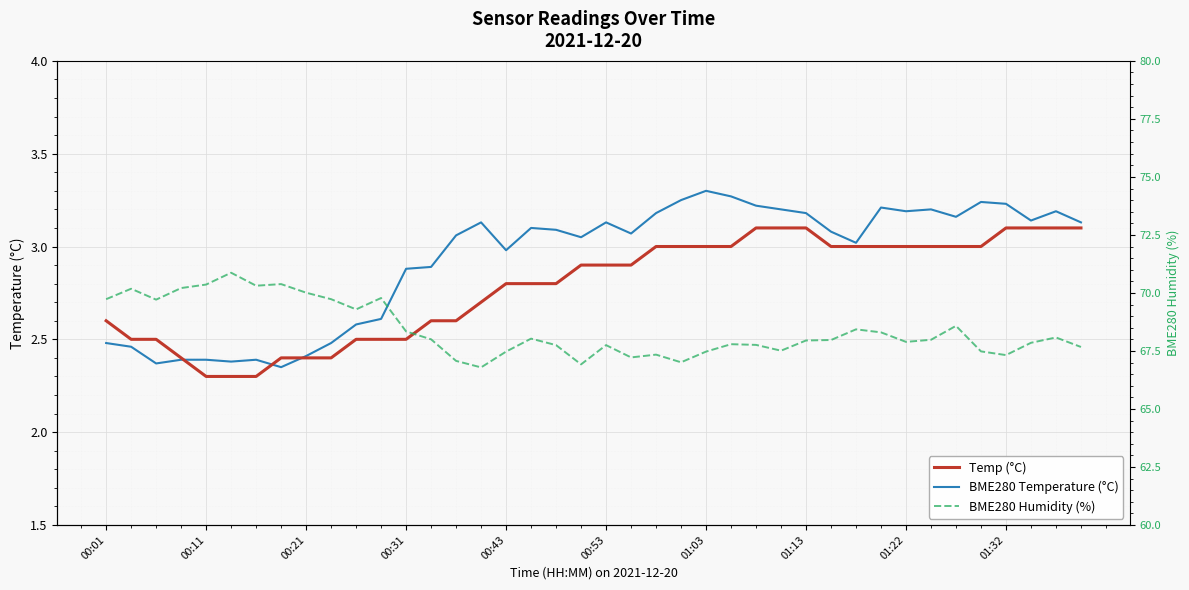

How many times do Temp (°C) and BME280 Temperature (°C) cross each other?

3